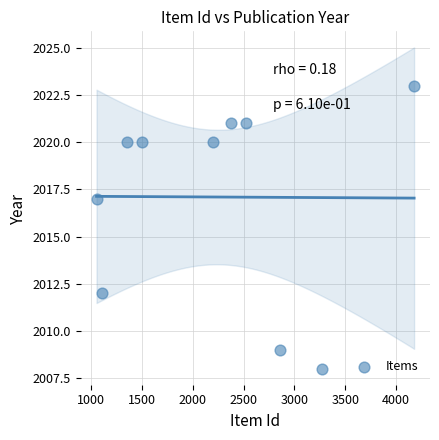

What is the average Y value?

2017